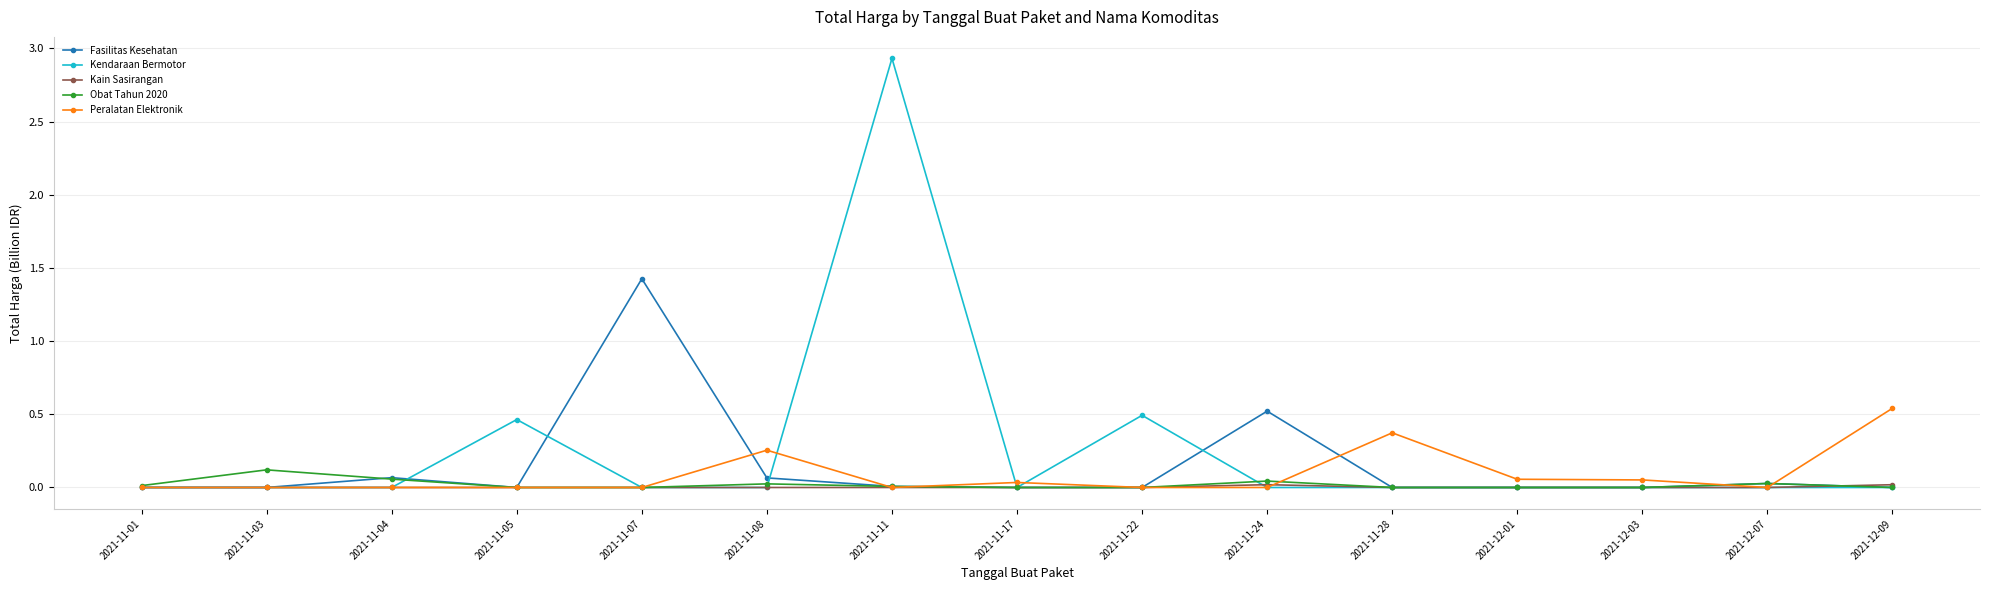

What is the label of the 8th point from the left?

2021-11-17